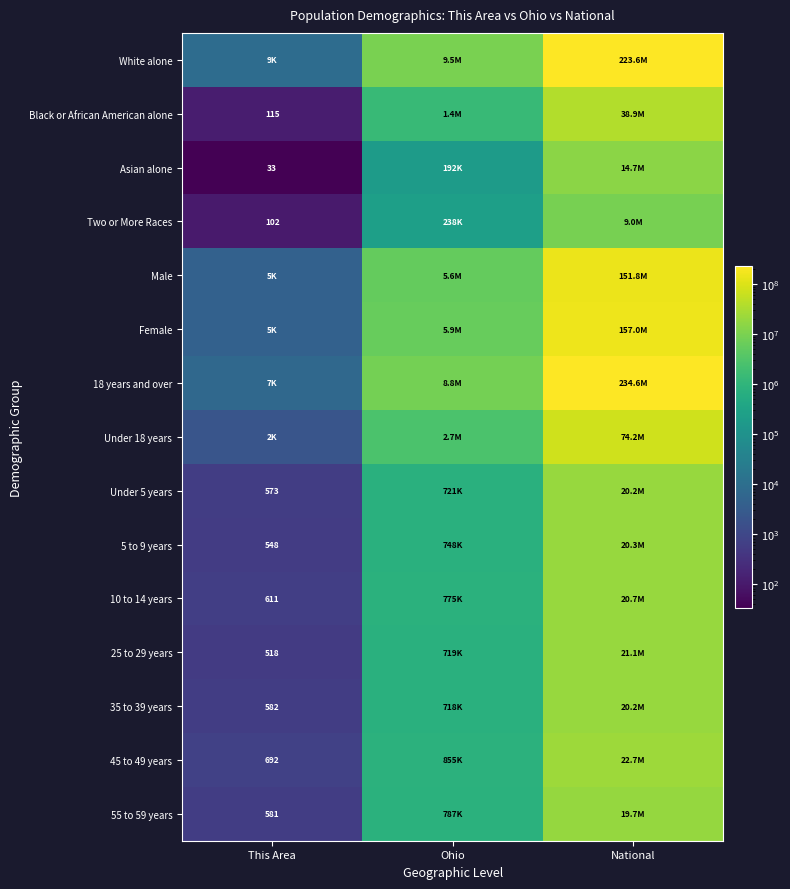

True or false: 10 to 14 years has a value of 611 at This Area.

True